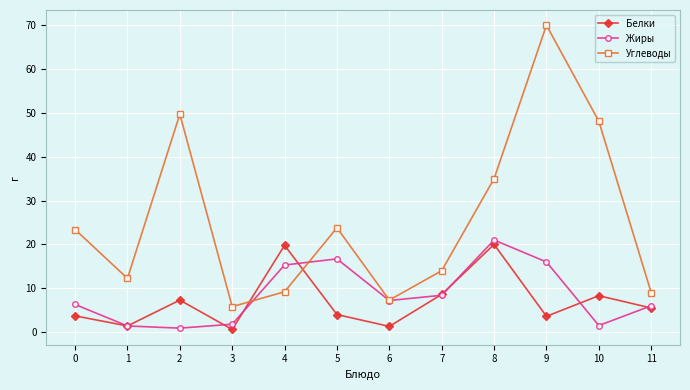

What is the smallest value displayed?

0.6